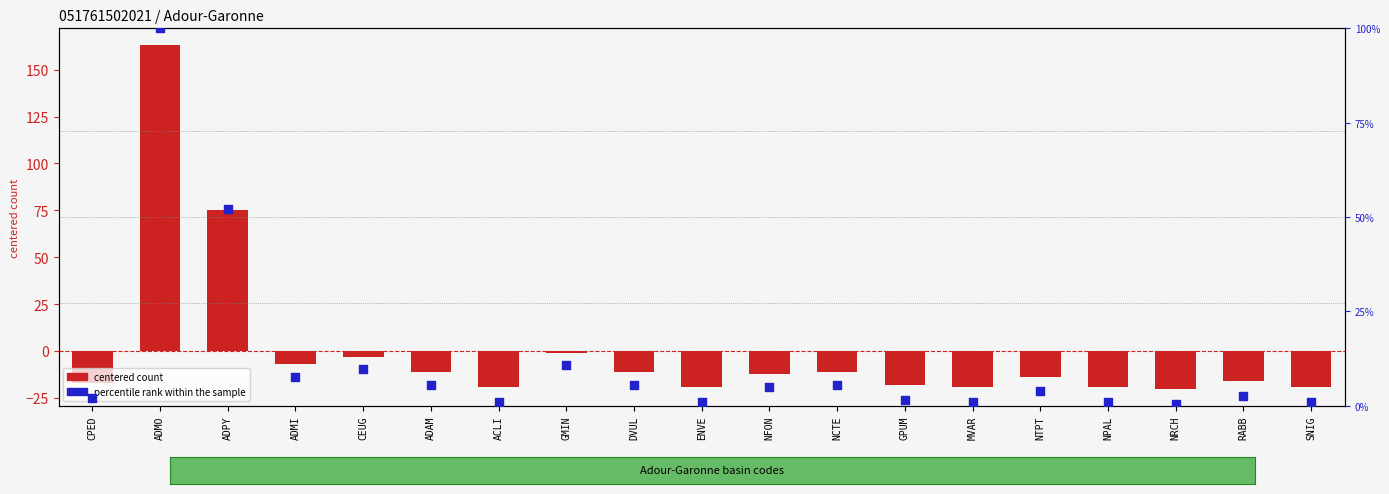

At which category is the sum across all series the highest?

ADMO